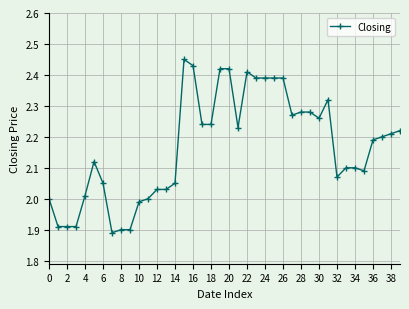

What is the difference between the maximum and minimum values?

0.6